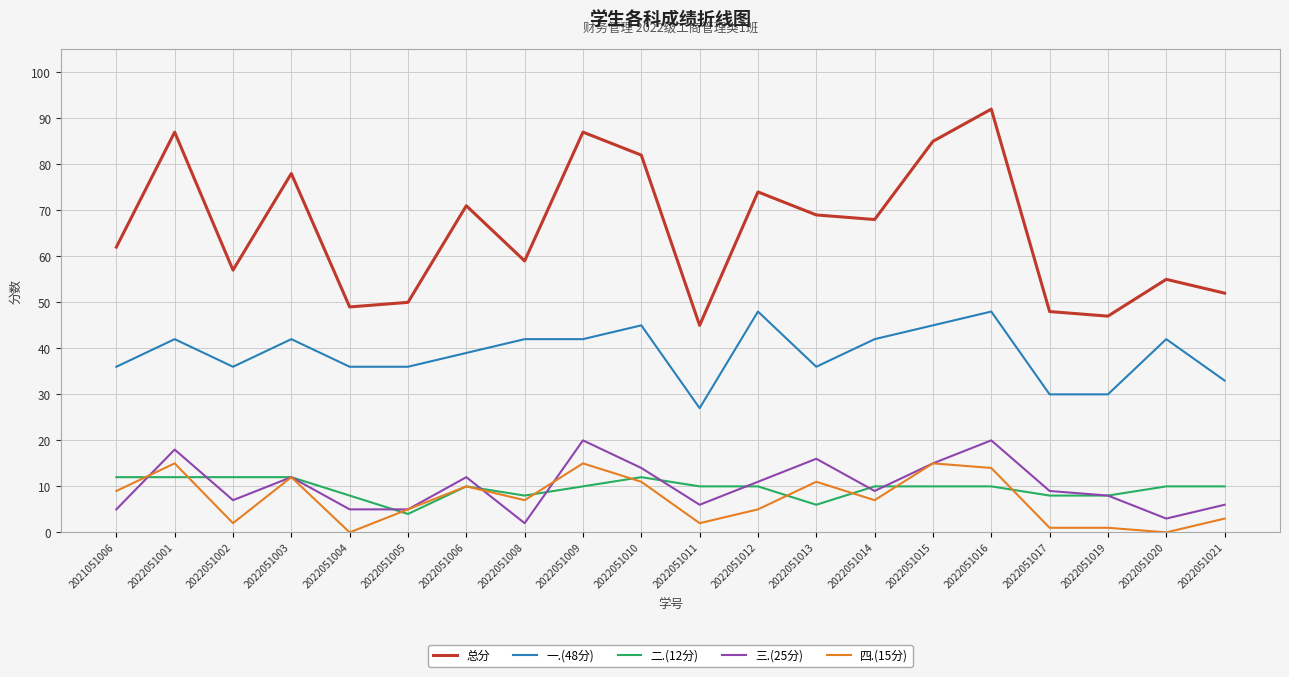

What is the sum of all 总分 values?

1317